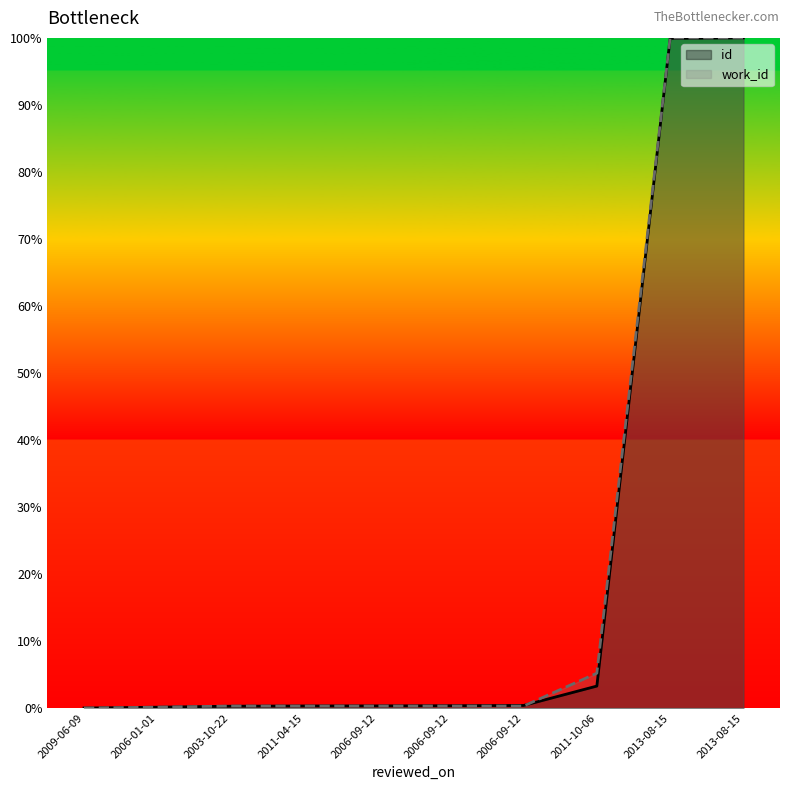

List the series in order of their peak value, highest first.

id, work_id